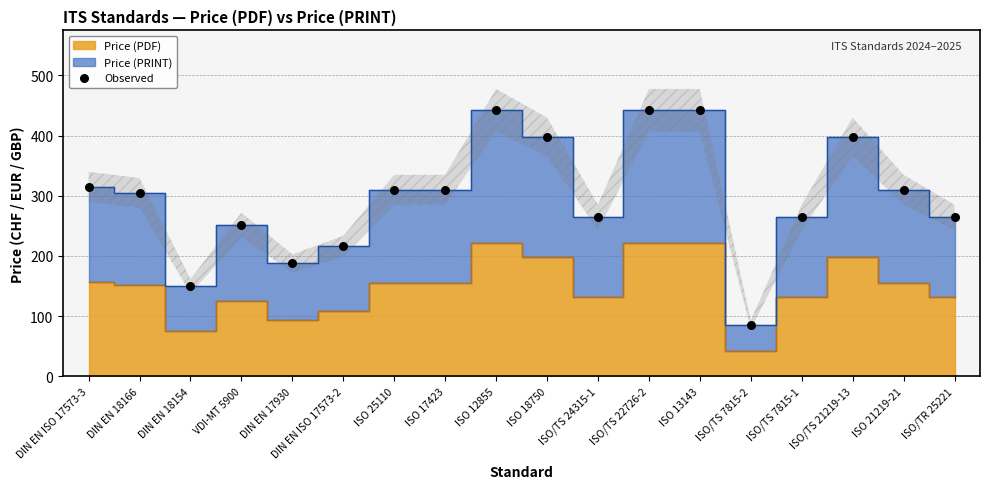

How many data points are displayed?

18